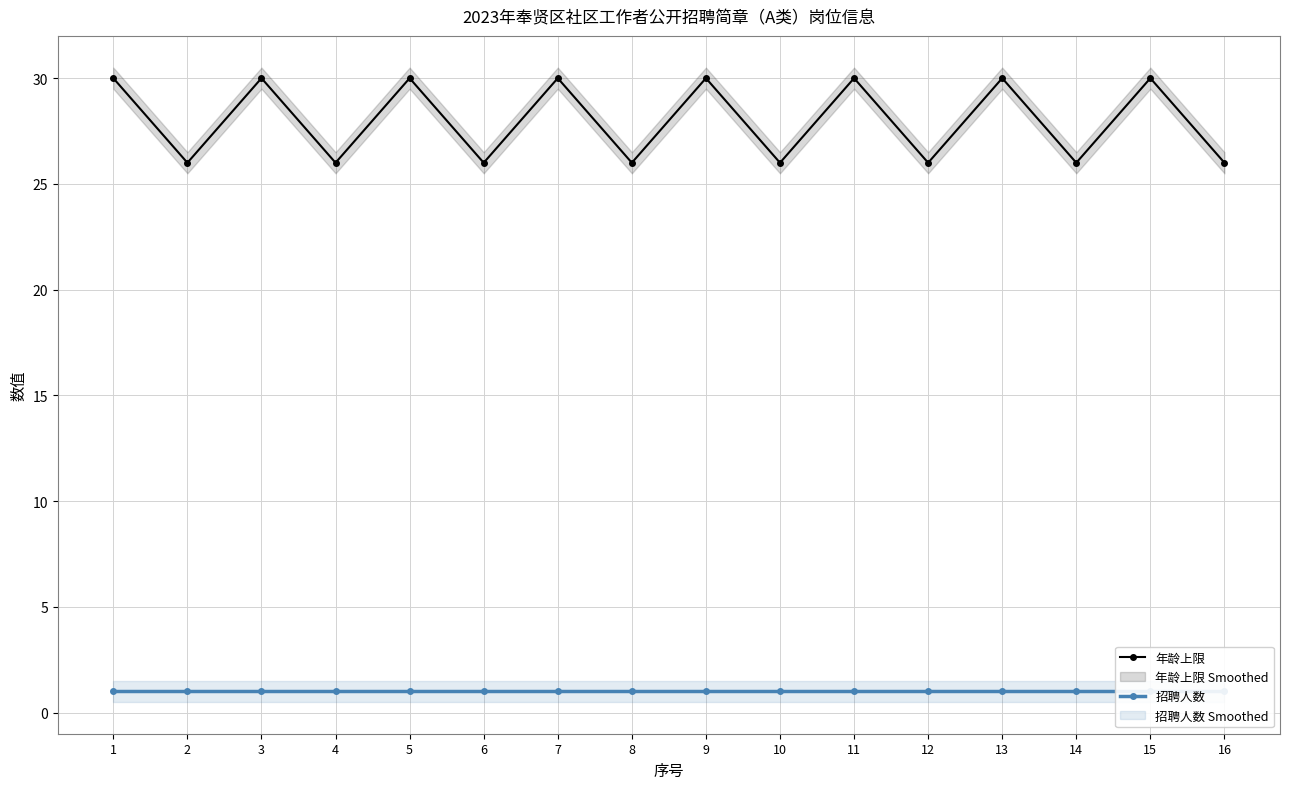

Reading right to left, what are all the values shown in this chart?

年龄上限: 16=26	15=30	14=26	13=30	12=26	11=30	10=26	9=30	8=26	7=30	6=26	5=30	4=26	3=30	2=26	1=30
招聘人数: 16=1	15=1	14=1	13=1	12=1	11=1	10=1	9=1	8=1	7=1	6=1	5=1	4=1	3=1	2=1	1=1